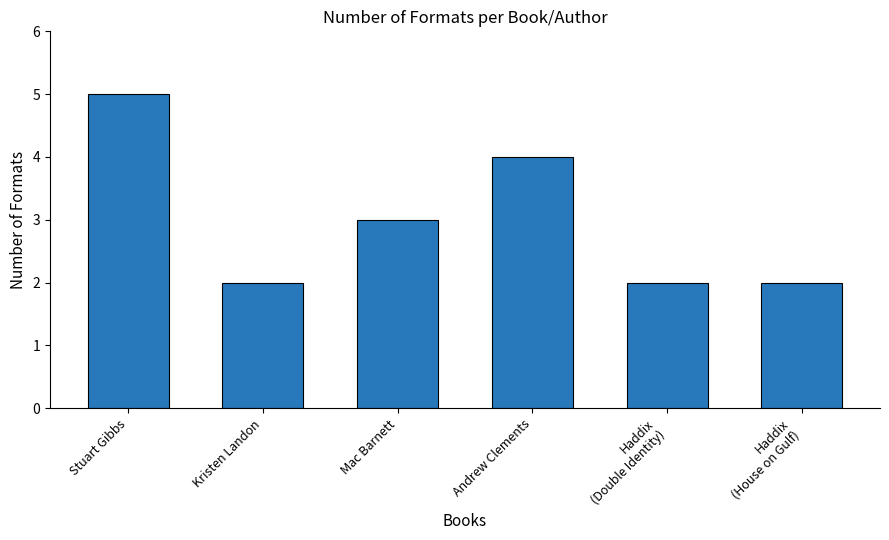

What value does the data have at Kristen Landon?

2